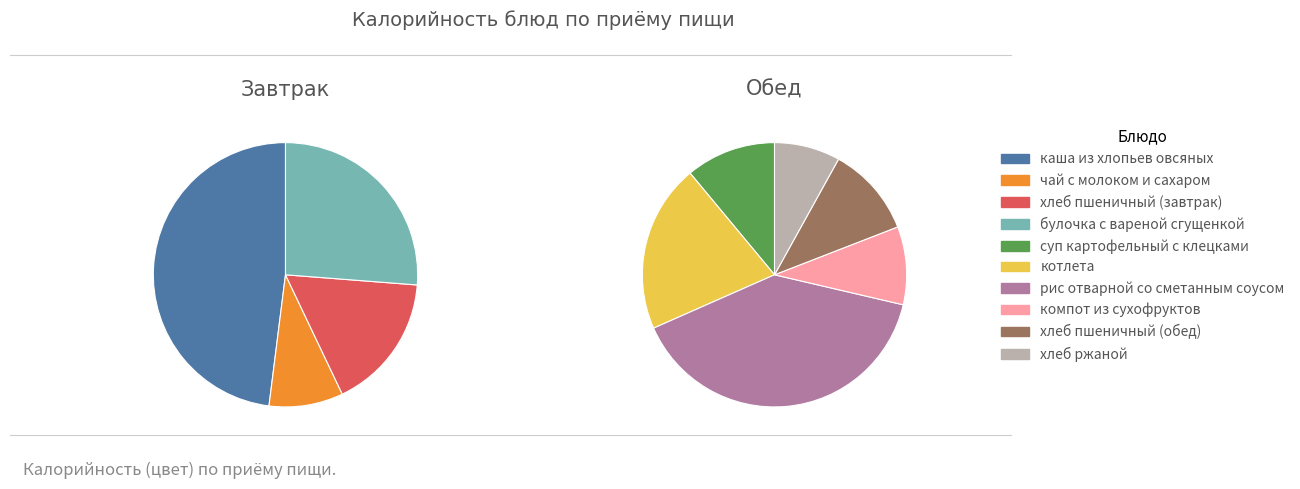

How much of the chart is everything except хлеб ржаной?

95.2%